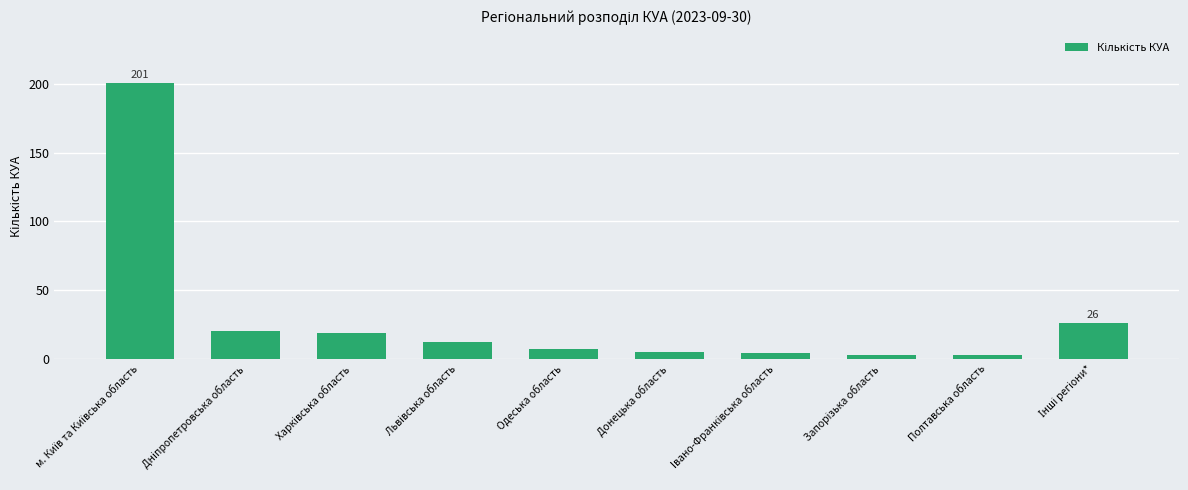

What is the average value?

30